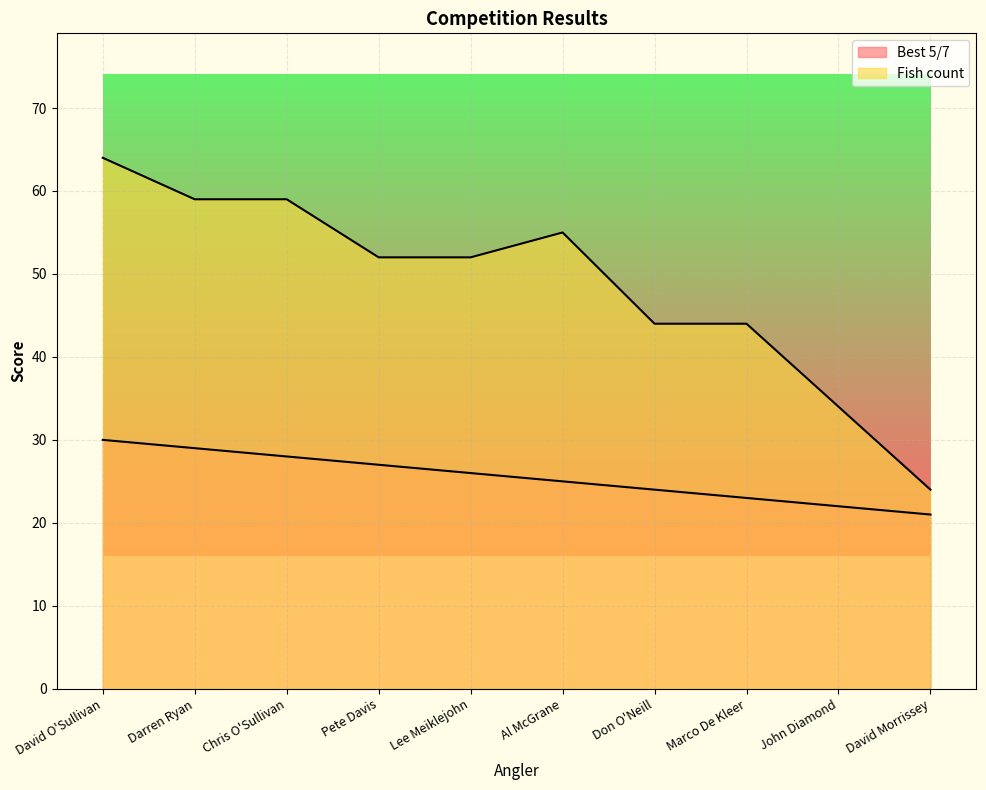

At how many categories does at least one series exceed 31?

9